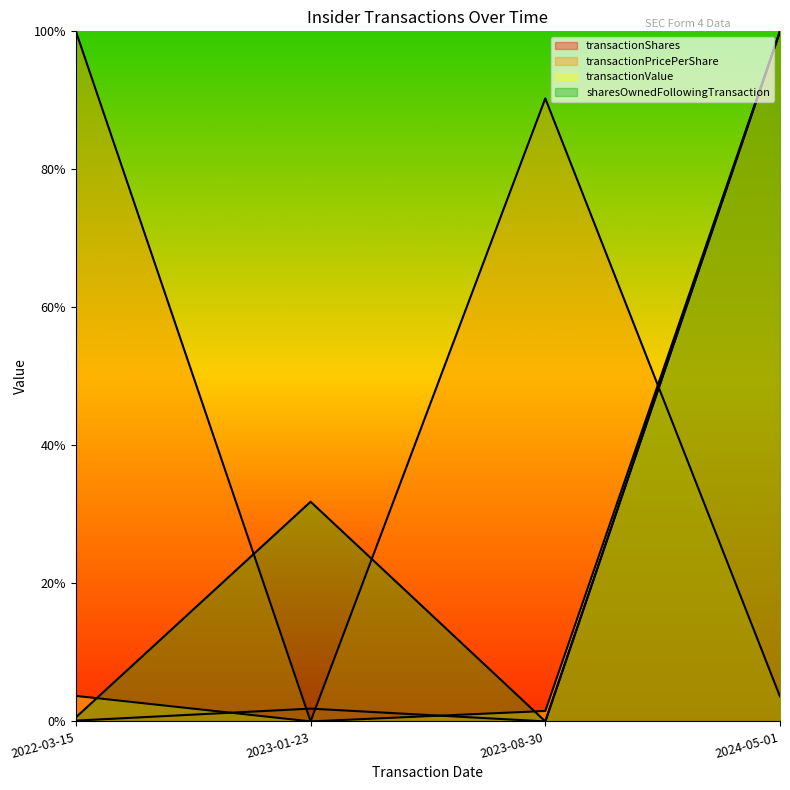

List the series in order of their peak value, highest first.

transactionShares, transactionPricePerShare, transactionValue, sharesOwnedFollowingTransaction